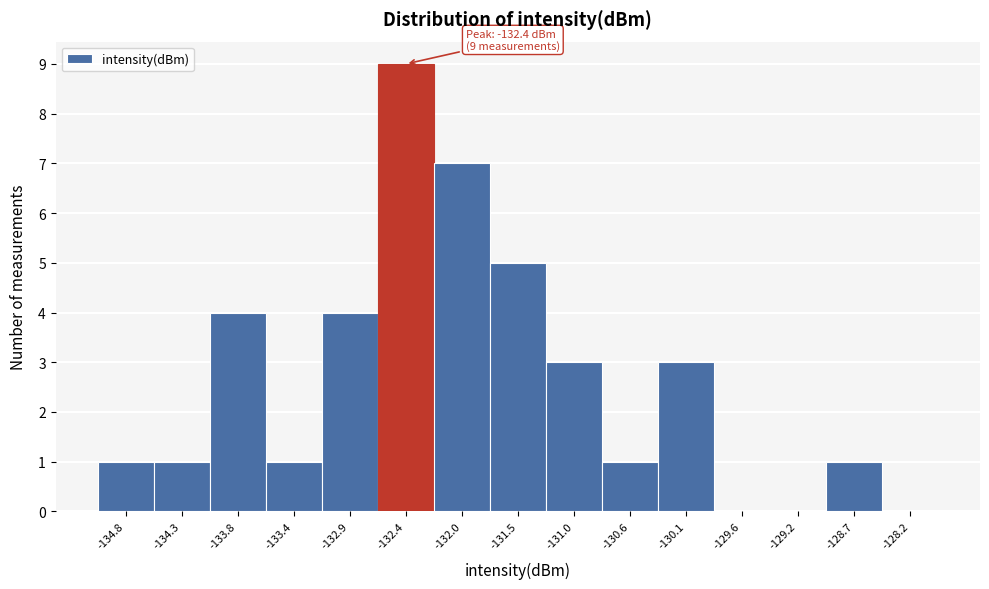

Over which range of the x-axis is the bar tallest?

-132.65 to -132.20